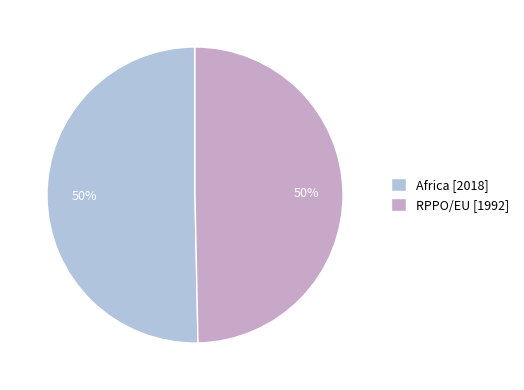

To the nearest percent, what portion does Africa represent?

50%